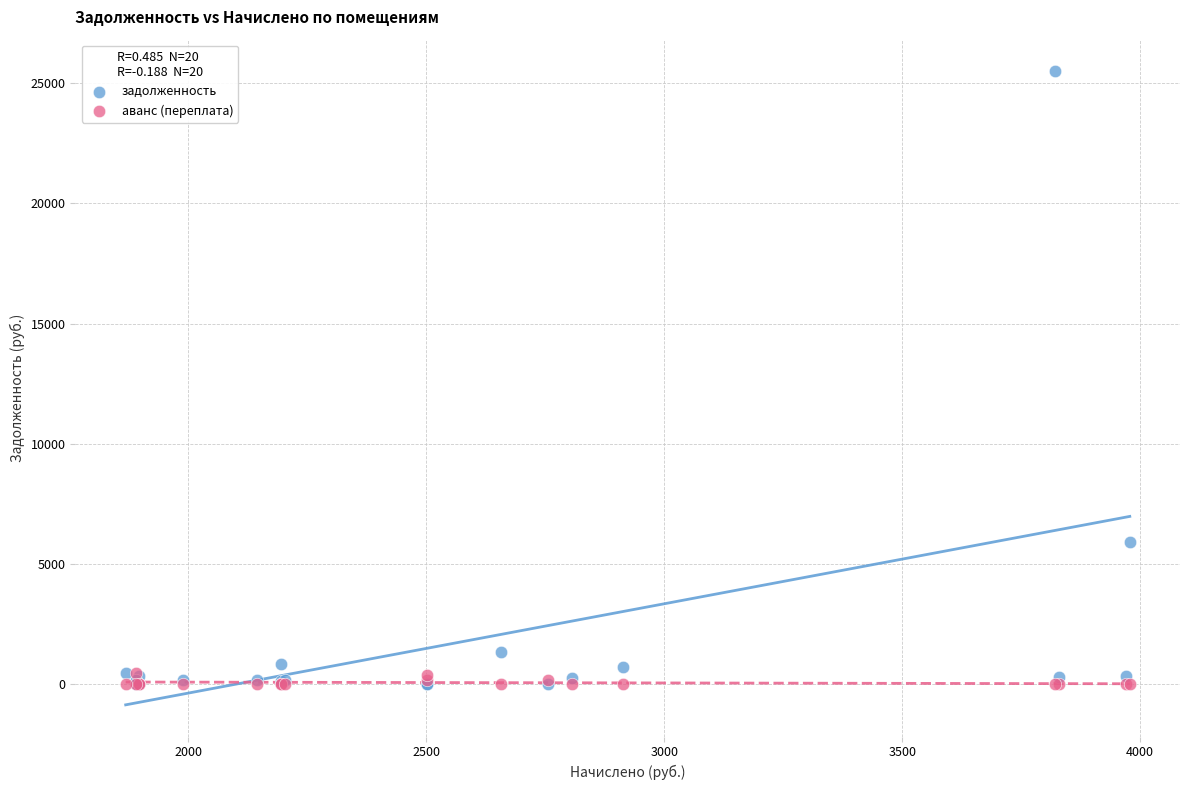

In the задолженность series, what Y value is closest to 12748?

5896.9